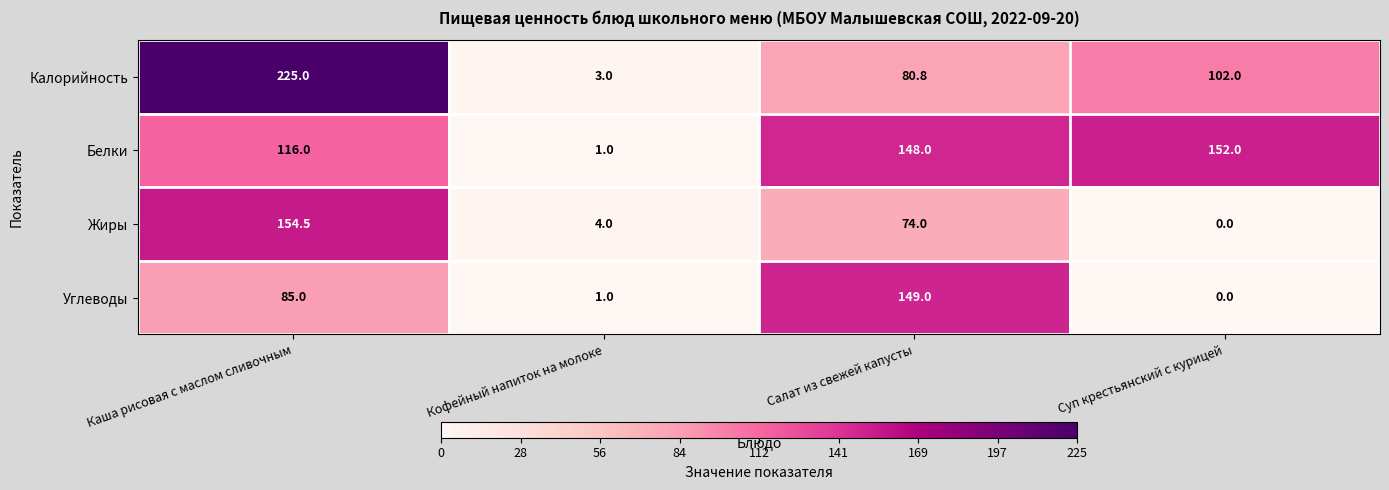

The Белки series shows 55.6 at Суп крестьянский с курицей. True or false?

False